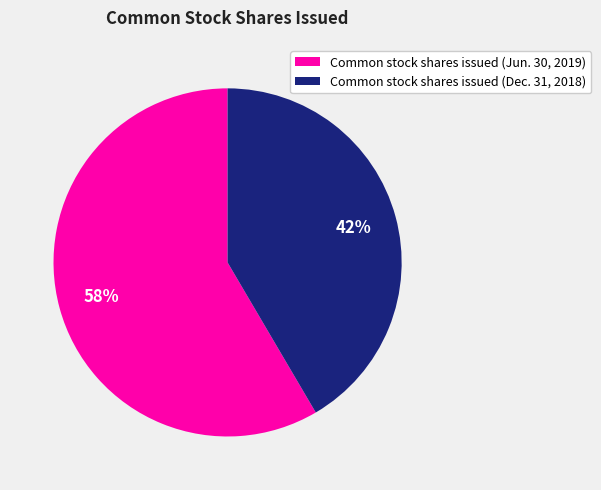

To the nearest percent, what portion does Common stock shares issued (Dec. 31, 2018) represent?

42%